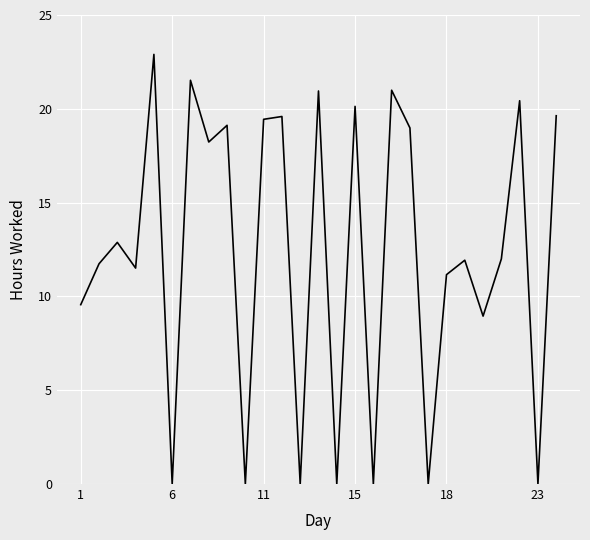

What is the difference between the maximum and minimum values?

22.9